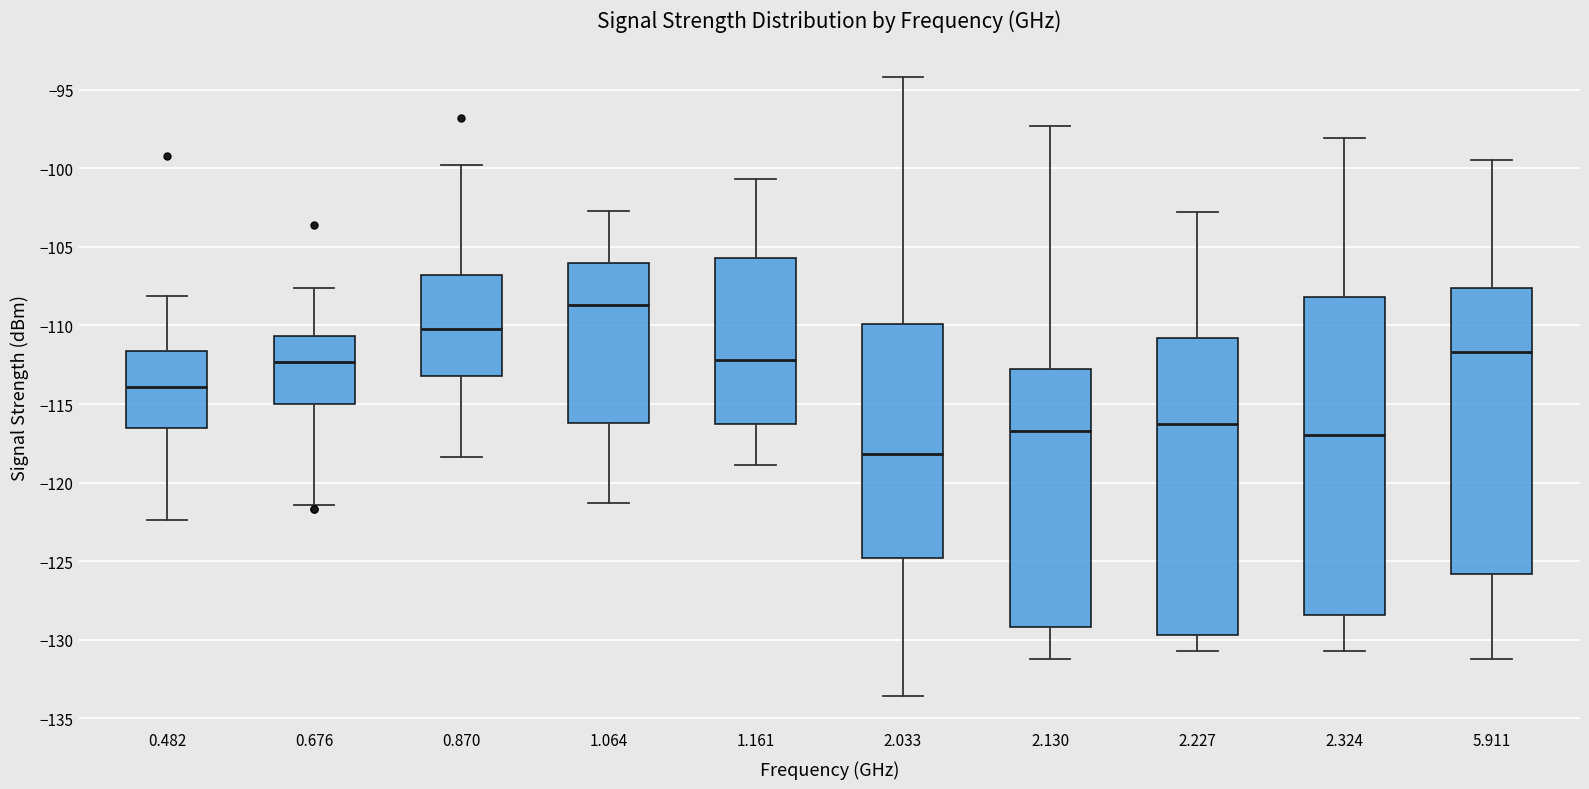

Comparing the boxes themselves (not the whiskers), which one is the tallest?

2.324